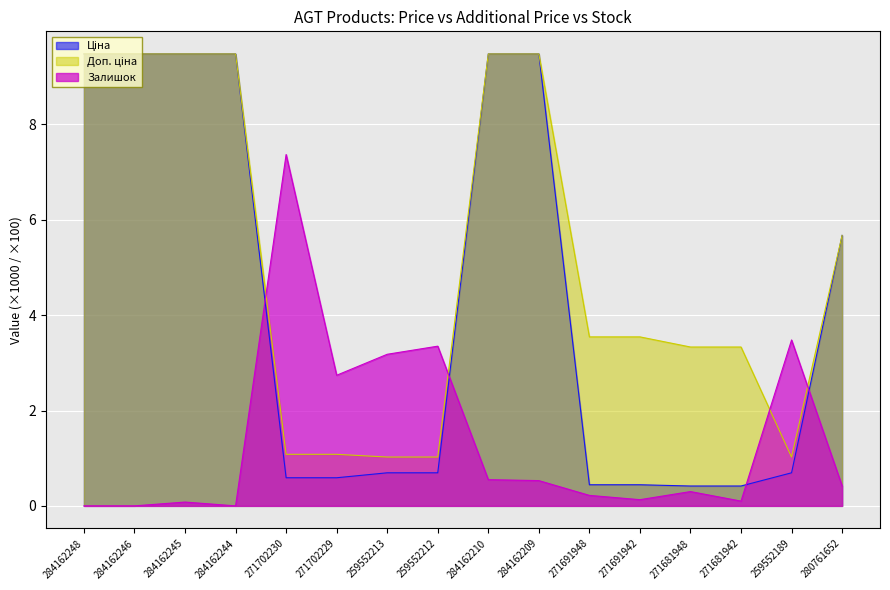

At 284162245, list the series in order from largest to smallest.

Ціна, Доп. ціна, Залишок